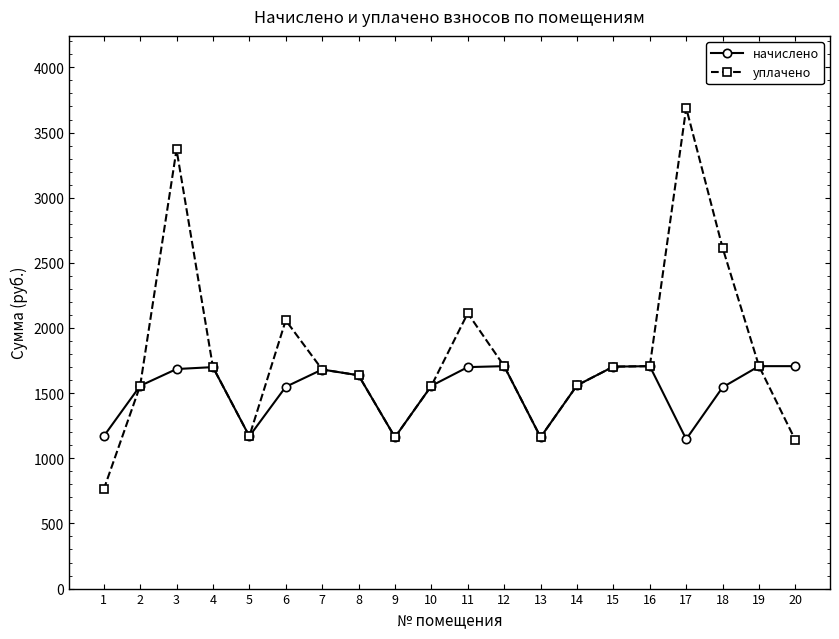

At which category does уплачено reach its first local valley?

5